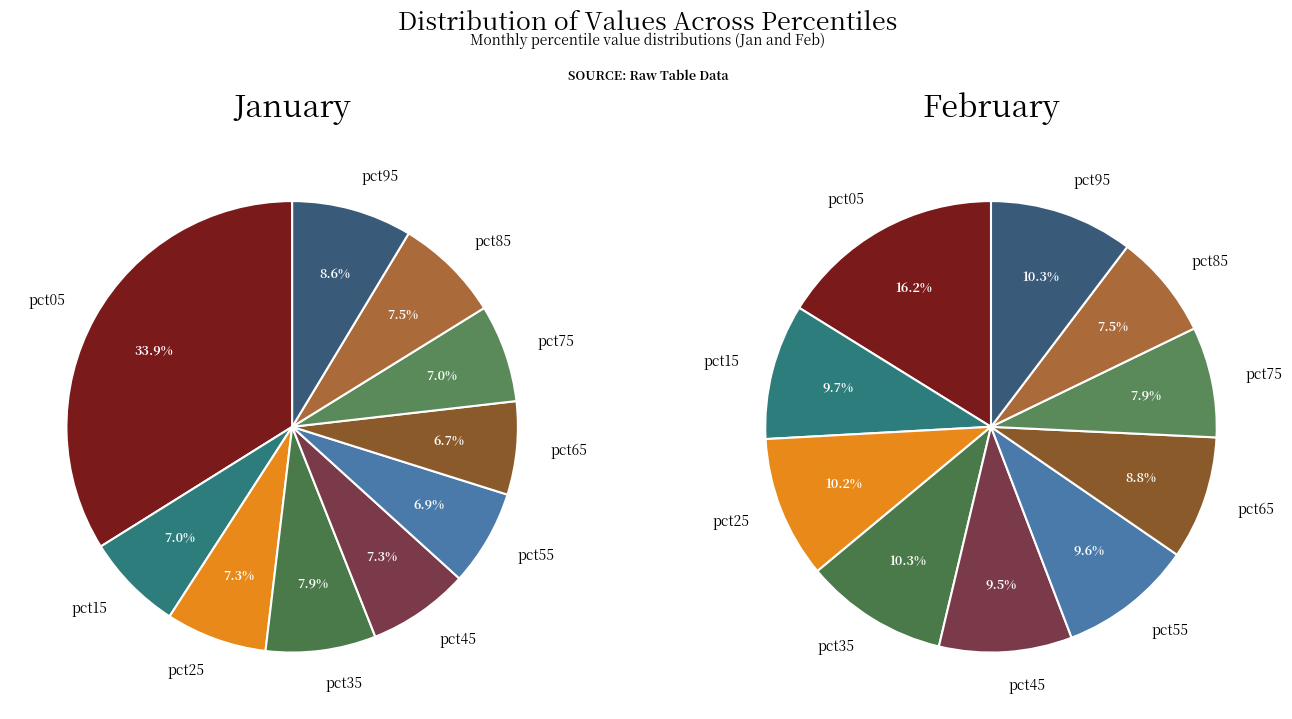

To the nearest percent, what is the average slice percentage?

10%